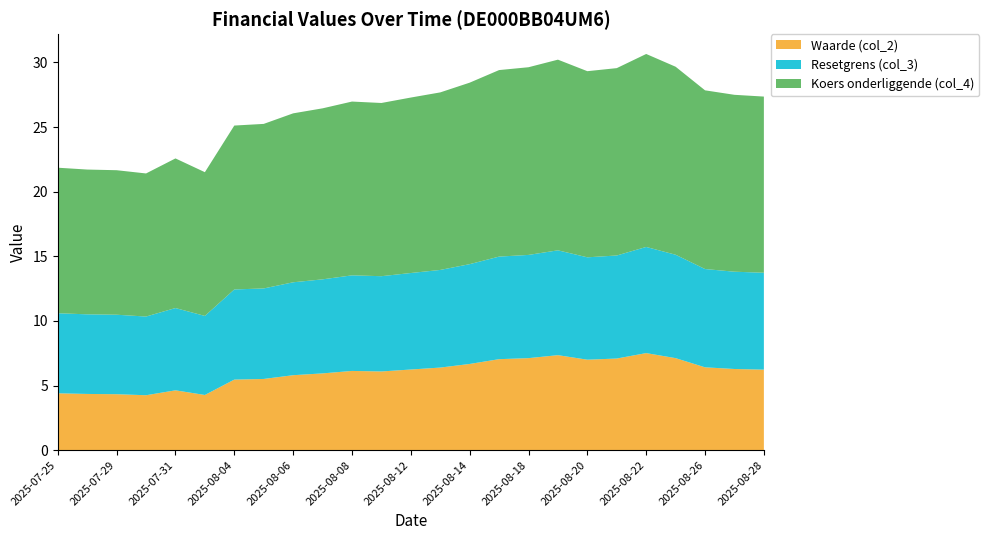

Reading left to right, what are all the values shown in this chart?

Waarde (col_2): 2025-07-25=4.4	2025-07-28=4.3	2025-07-29=4.3	2025-07-30=4.2	2025-07-31=4.6	2025-08-01=4.3	2025-08-04=5.5	2025-08-05=5.5	2025-08-06=5.8	2025-08-07=5.9	2025-08-08=6.1	2025-08-11=6.1	2025-08-12=6.2	2025-08-13=6.4	2025-08-14=6.7	2025-08-15=7.0	2025-08-18=7.1	2025-08-19=7.3	2025-08-20=7.0	2025-08-21=7.1	2025-08-22=7.5	2025-08-25=7.1	2025-08-26=6.4	2025-08-27=6.3	2025-08-28=6.2
Resetgrens (col_3): 2025-07-25=6.2	2025-07-28=6.2	2025-07-29=6.1	2025-07-30=6.1	2025-07-31=6.4	2025-08-01=6.1	2025-08-04=7.0	2025-08-05=7.0	2025-08-06=7.2	2025-08-07=7.3	2025-08-08=7.4	2025-08-11=7.4	2025-08-12=7.5	2025-08-13=7.6	2025-08-14=7.7	2025-08-15=7.9	2025-08-18=8.0	2025-08-19=8.1	2025-08-20=7.9	2025-08-21=8.0	2025-08-22=8.2	2025-08-25=8.0	2025-08-26=7.6	2025-08-27=7.5	2025-08-28=7.5
Koers onderliggende (col_4): 2025-07-25=11.3	2025-07-28=11.2	2025-07-29=11.2	2025-07-30=11.1	2025-07-31=11.6	2025-08-01=11.1	2025-08-04=12.7	2025-08-05=12.7	2025-08-06=13.1	2025-08-07=13.2	2025-08-08=13.4	2025-08-11=13.4	2025-08-12=13.6	2025-08-13=13.7	2025-08-14=14.0	2025-08-15=14.4	2025-08-18=14.5	2025-08-19=14.8	2025-08-20=14.4	2025-08-21=14.5	2025-08-22=14.9	2025-08-25=14.5	2025-08-26=13.8	2025-08-27=13.7	2025-08-28=13.6